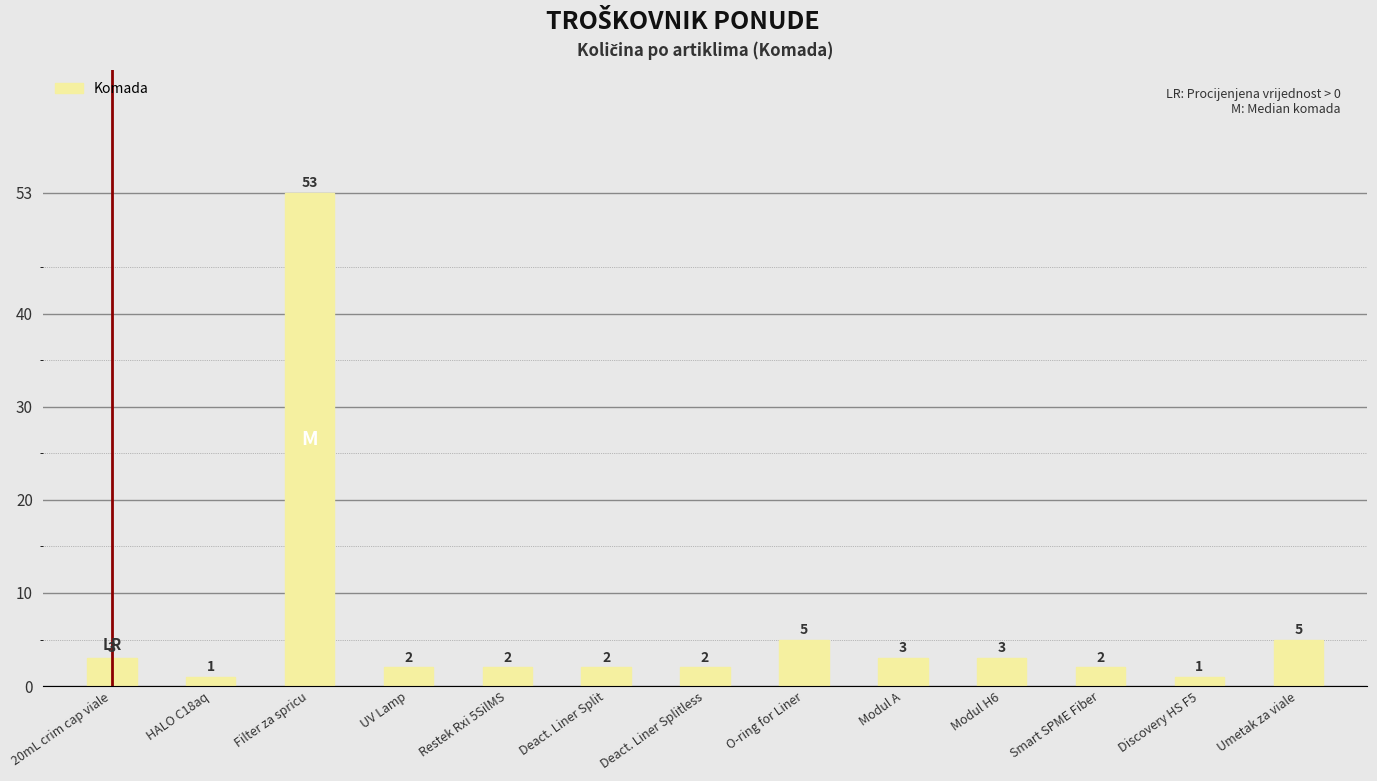

At which category does the chart reach its peak across all series?

Filter za spricu